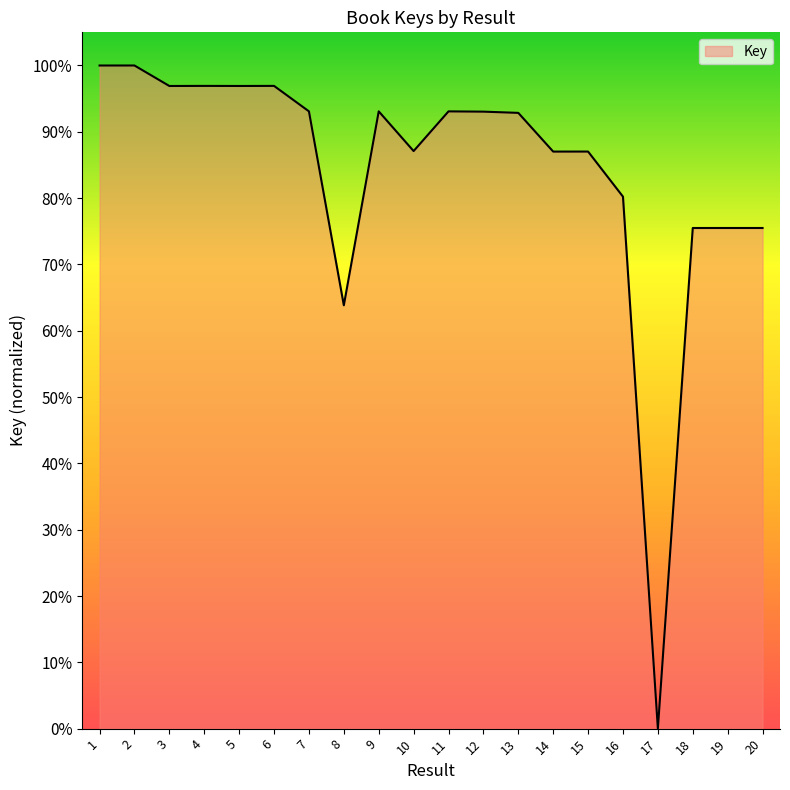

Where is the data nearest to the value 50?

8